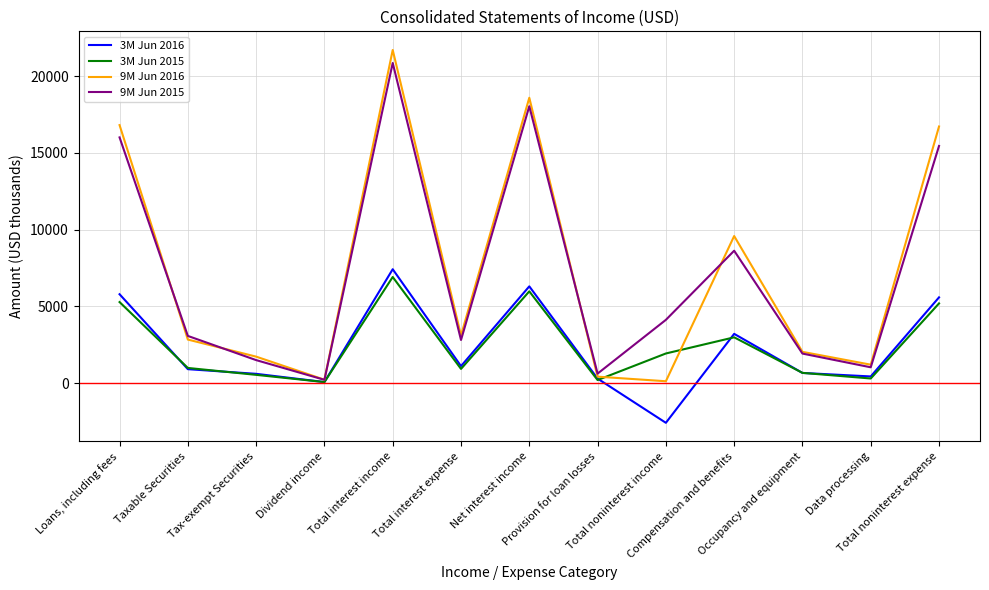

At which category does 3M Jun 2015 reach its first local valley?

Dividend income